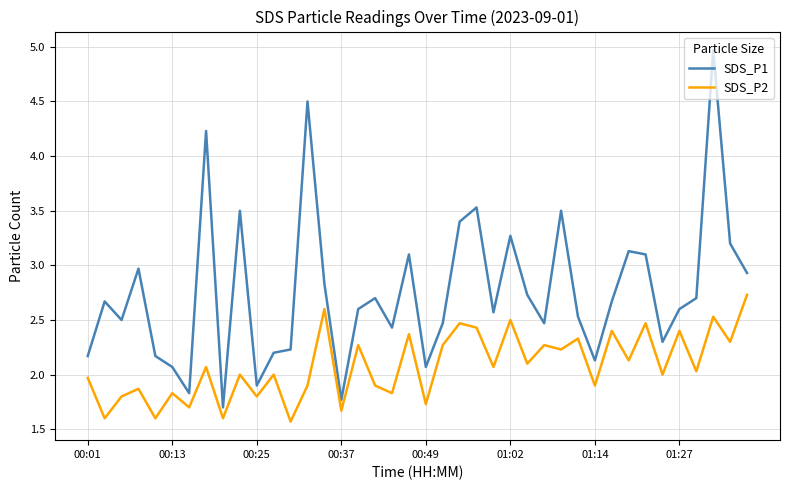

Which series has the largest total across all categories?

SDS_P1